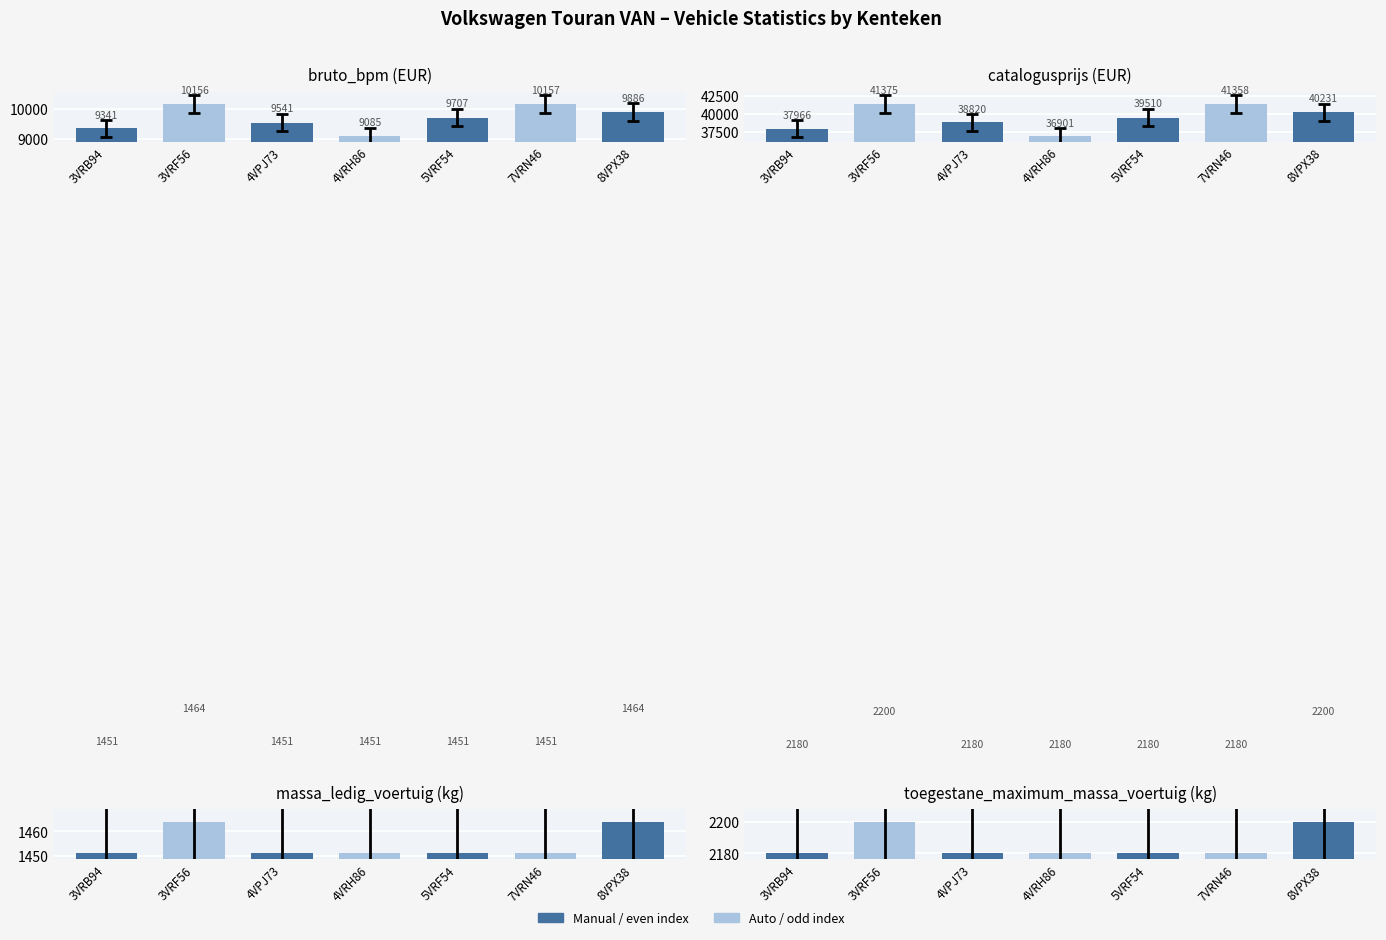

Which label corresponds to the largest value in the chart?

3VRF56